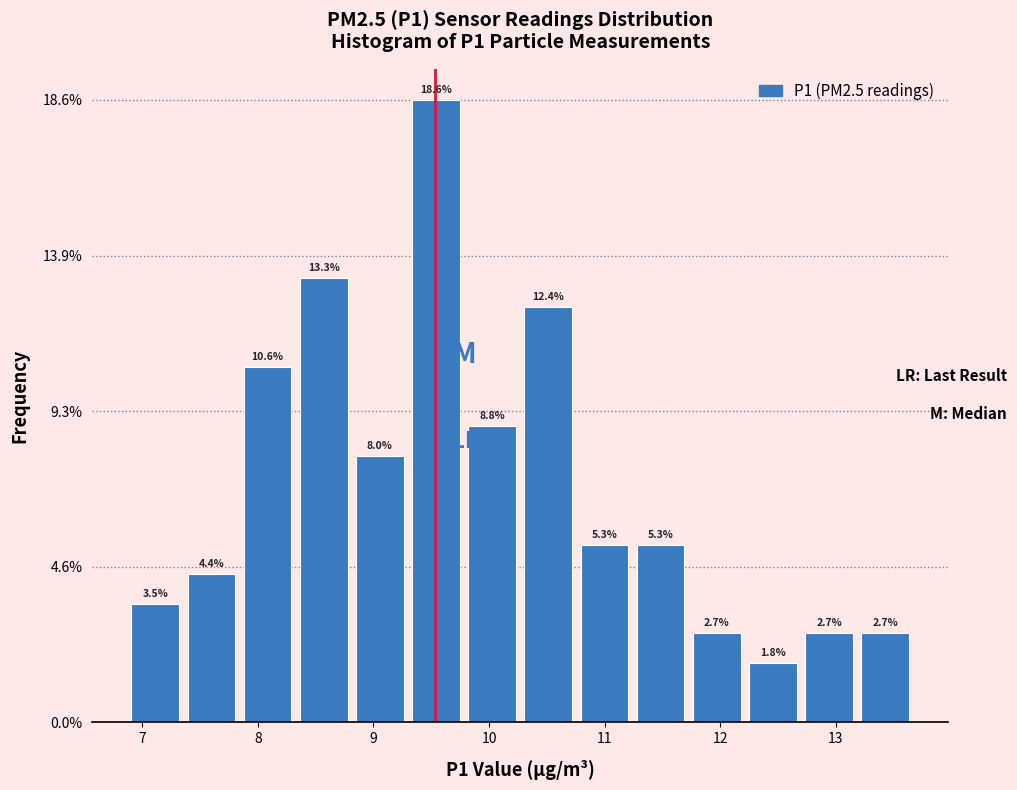

Over which range of the x-axis is the bar tallest?

9.3 to 9.8